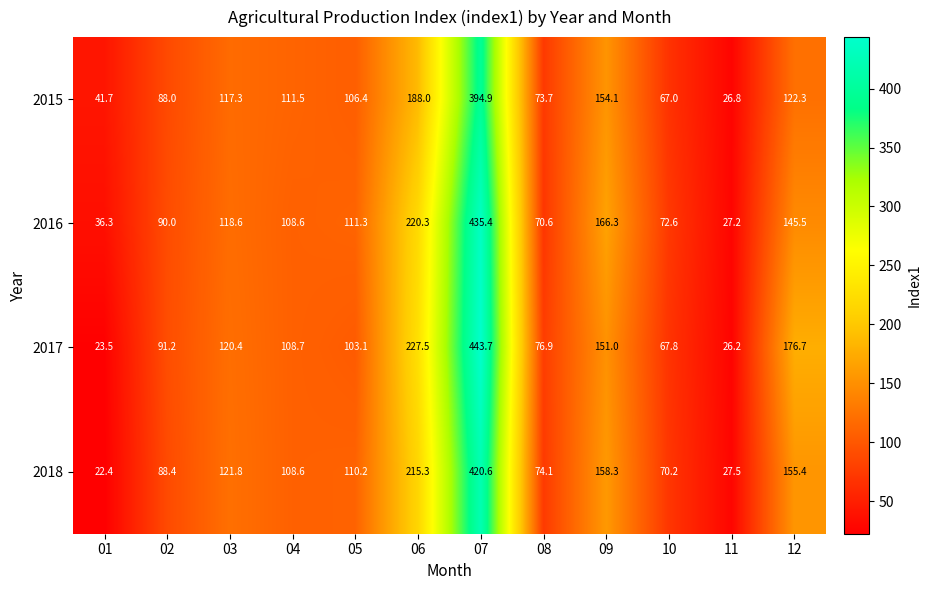

At which category is the sum across all series the highest?

07